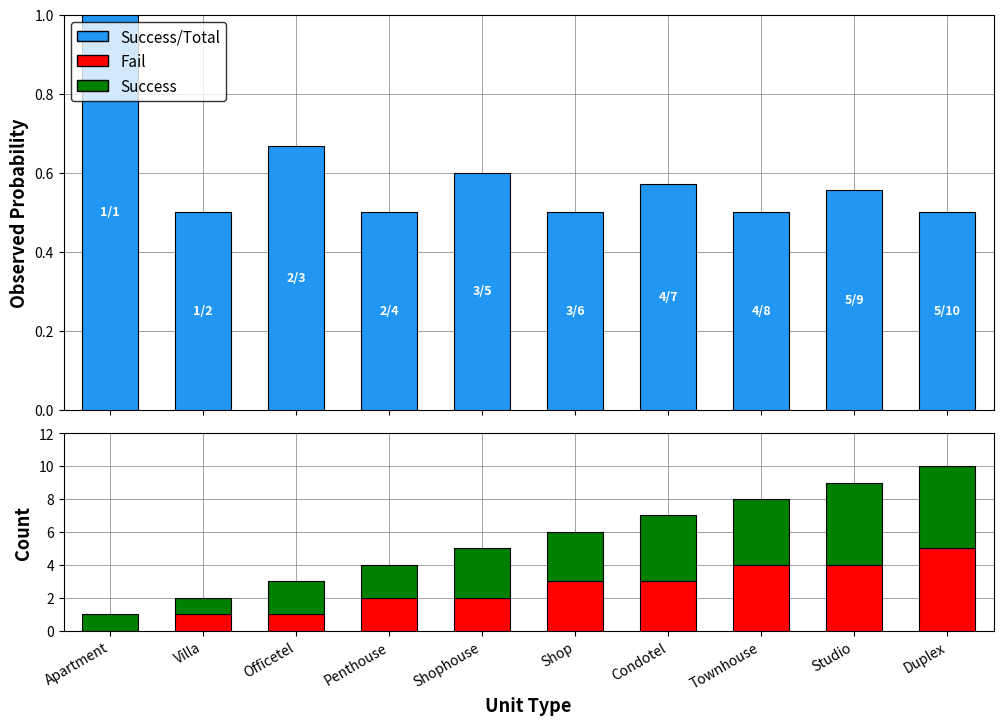

How many Success/Total values are between 0 and 1?

10